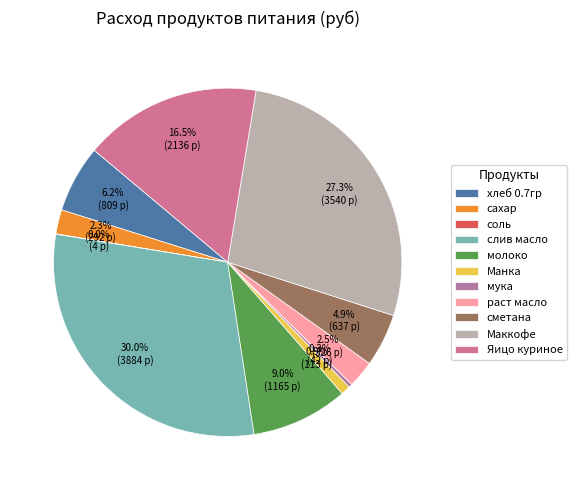

To the nearest percent, what is the difference between the Маккофе and Манка slice percentages?

26%